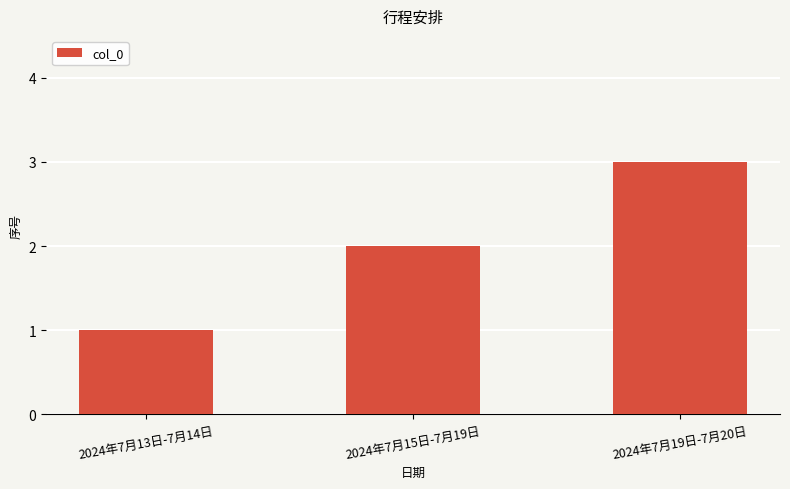

At which category does the chart reach its peak across all series?

2024年7月19日-7月20日